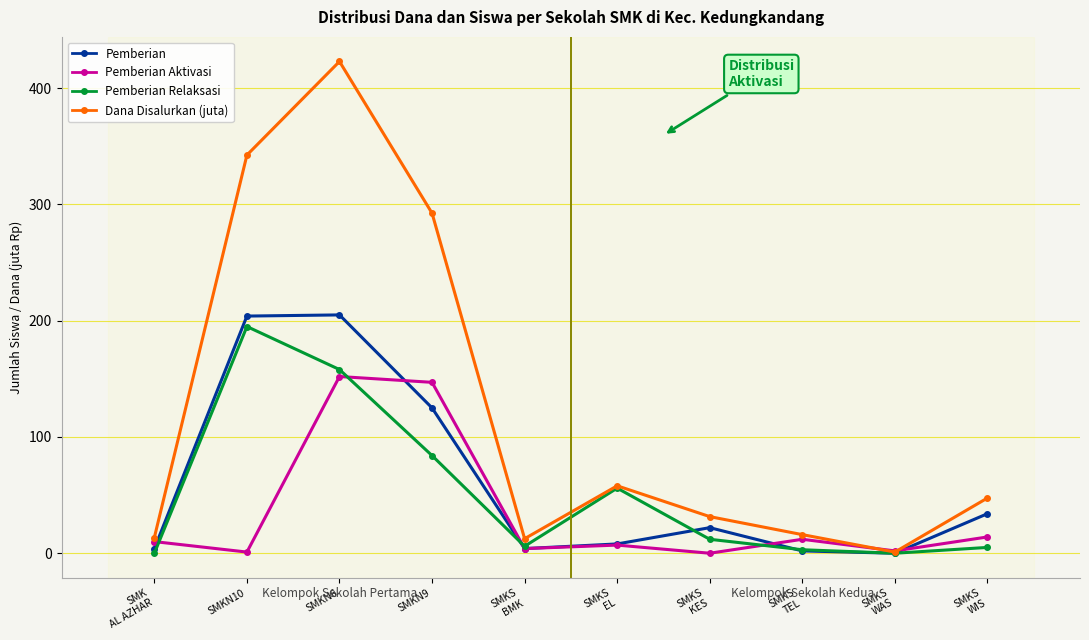

What is the label of the 7th point from the right?

SMKN9